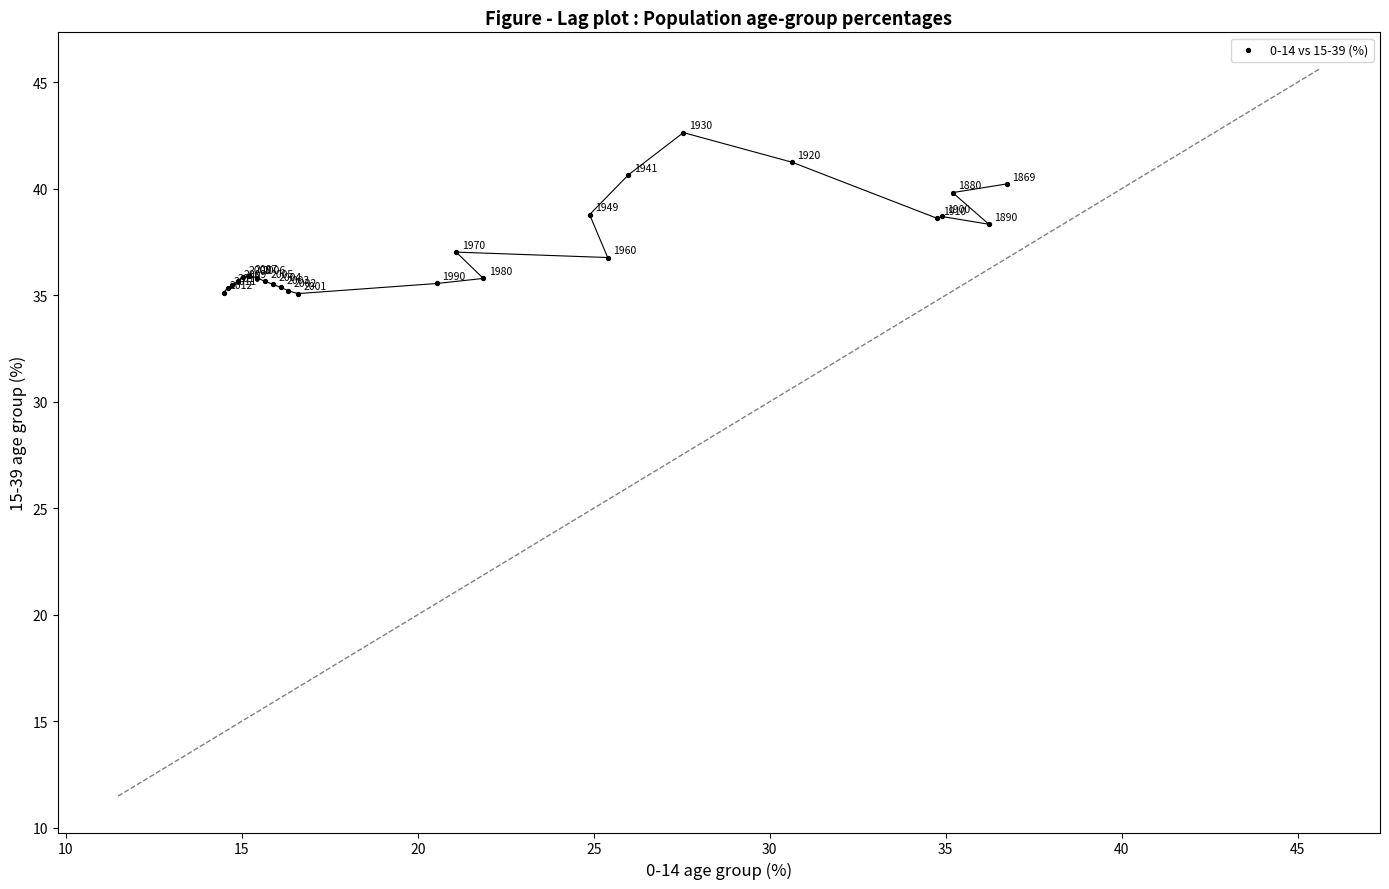

What Y value in the scatter plot is closest to 38?

38.3